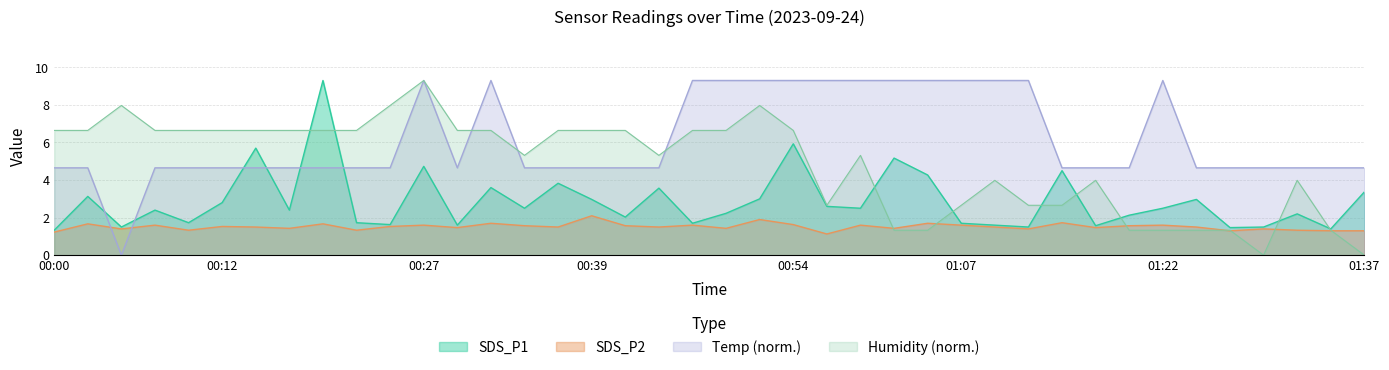

What is the difference between the SDS_P2 values at 00:15 and 00:20?

0.2